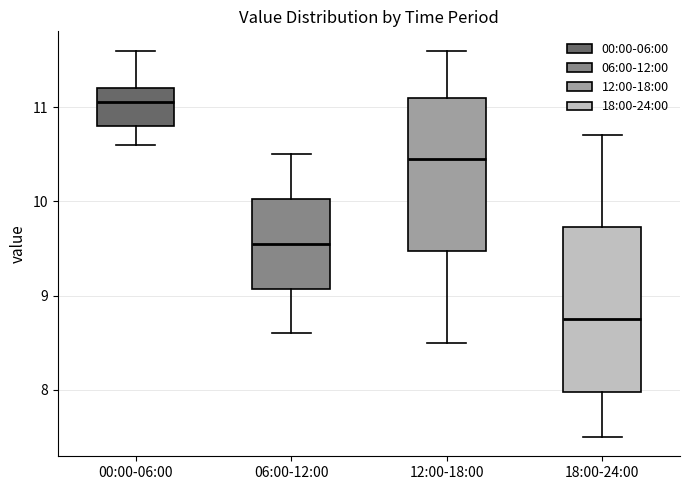

Which box is the tallest, from its lower edge to its upper edge?

18:00-24:00